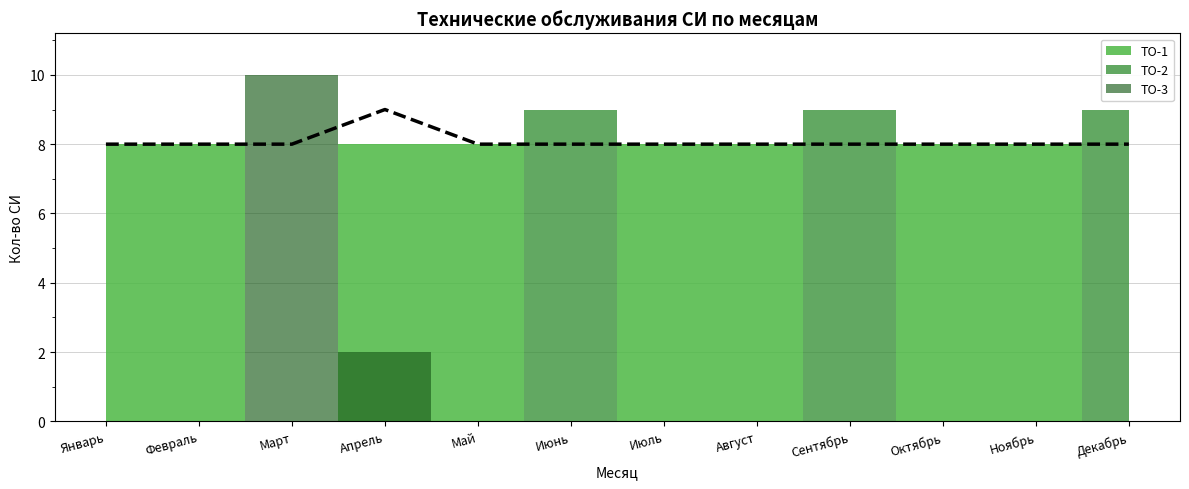

Does the chart display data point markers on the line(s)?

No